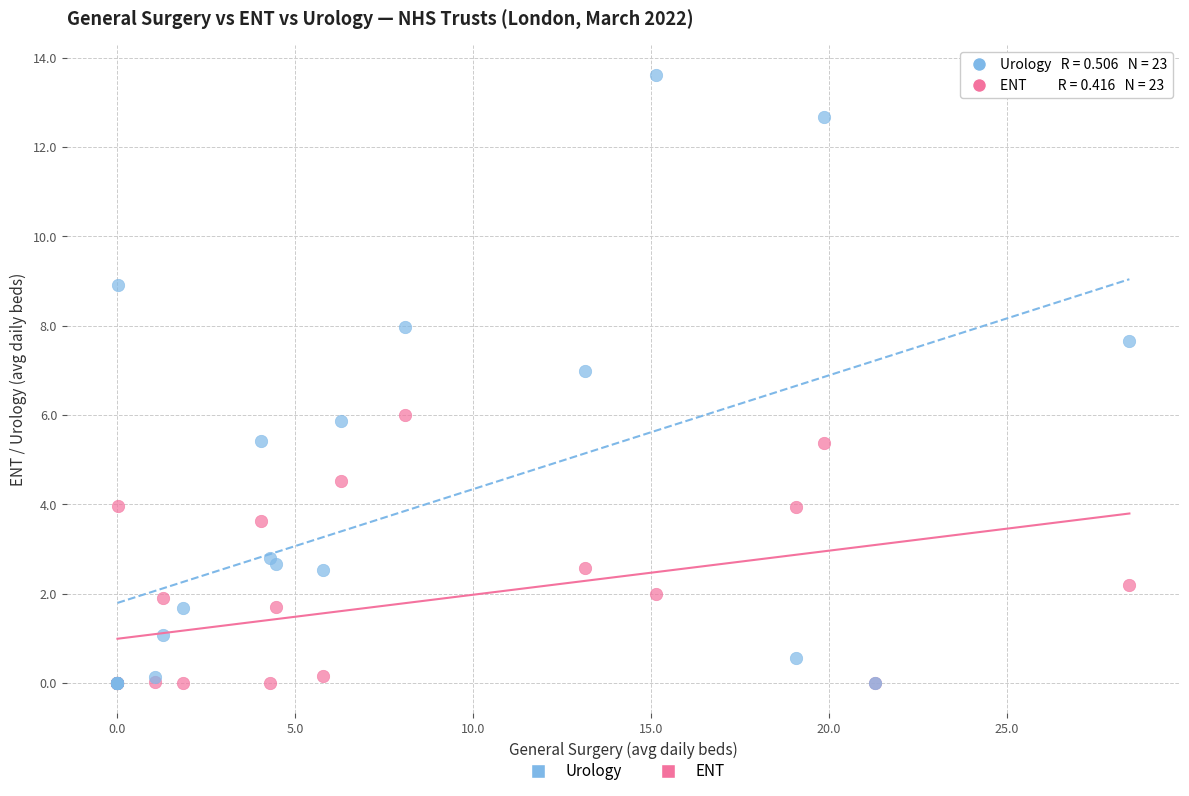

Which series reaches the maximum Y coordinate?

Urology